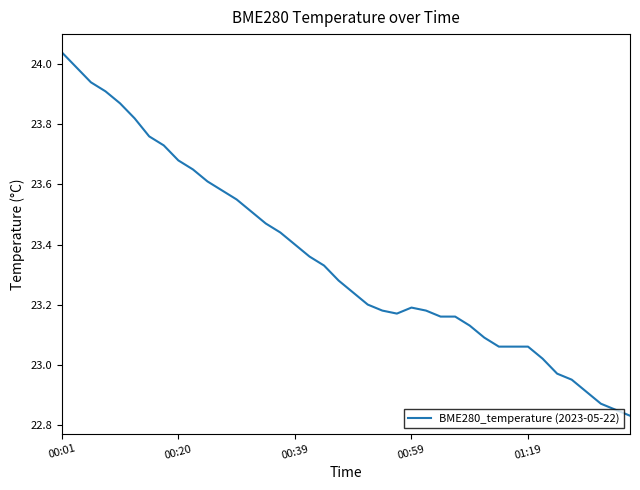

What is the difference between the maximum and minimum values?

1.2